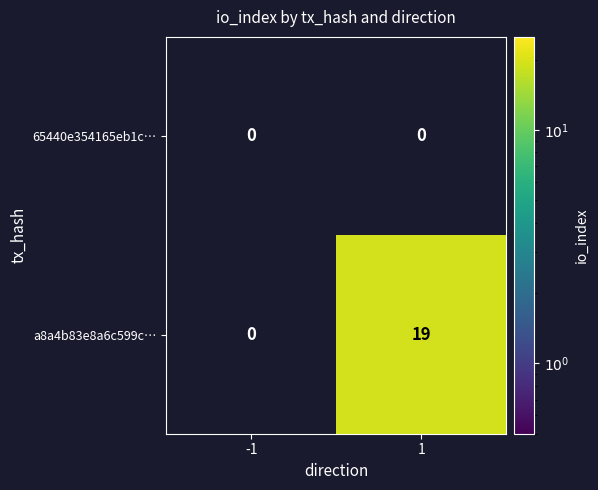

The a8a4b83e8a6c599c… series shows 26.2 at 1. True or false?

False